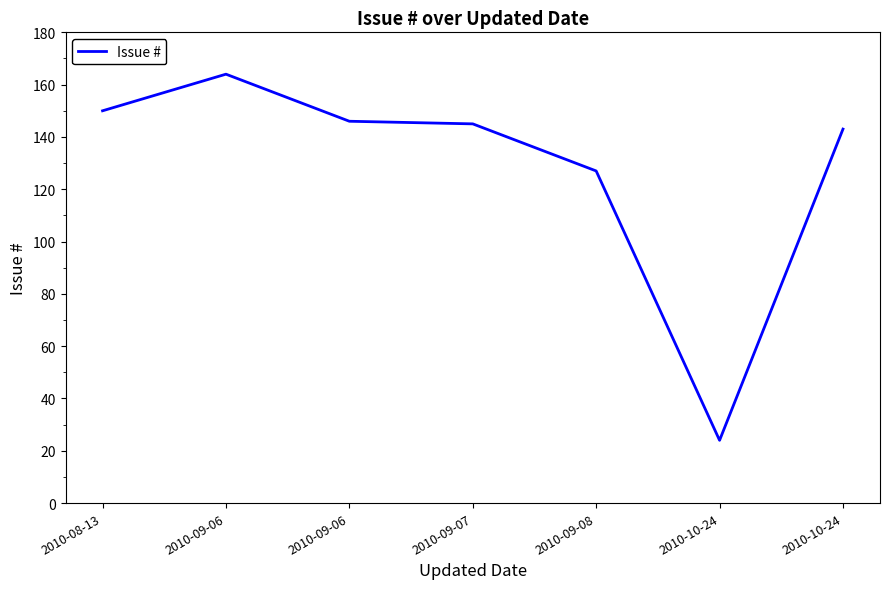

The value at 2010-09-07 is 35. True or false?

False